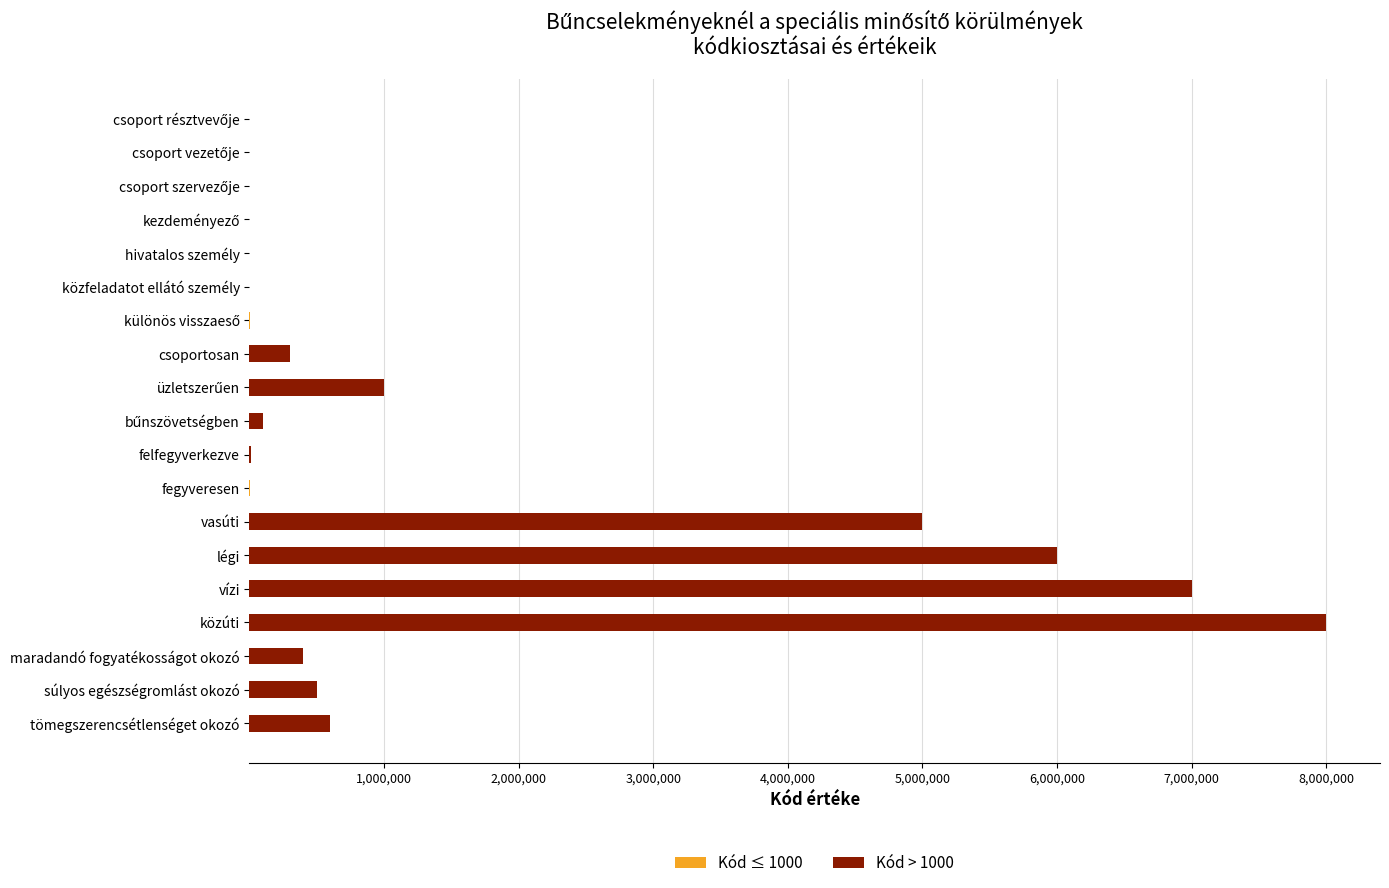

At which category is the sum across all series the highest?

közúti